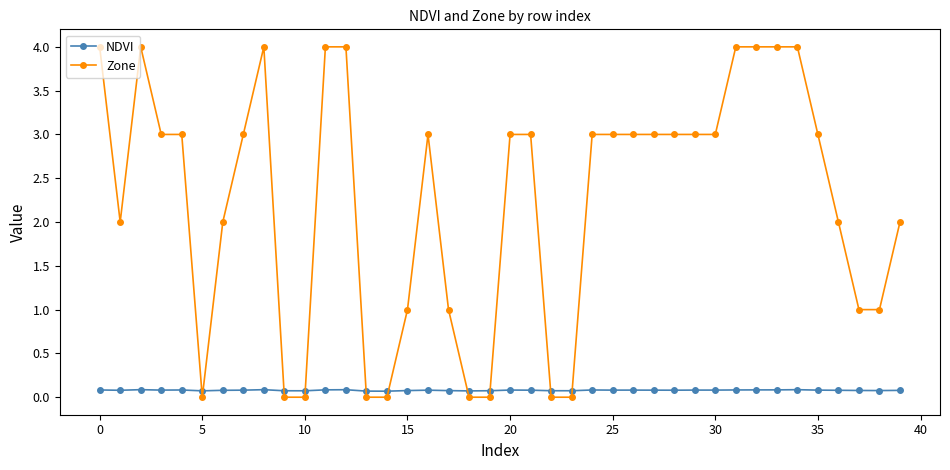

Which series has the largest total across all categories?

Zone